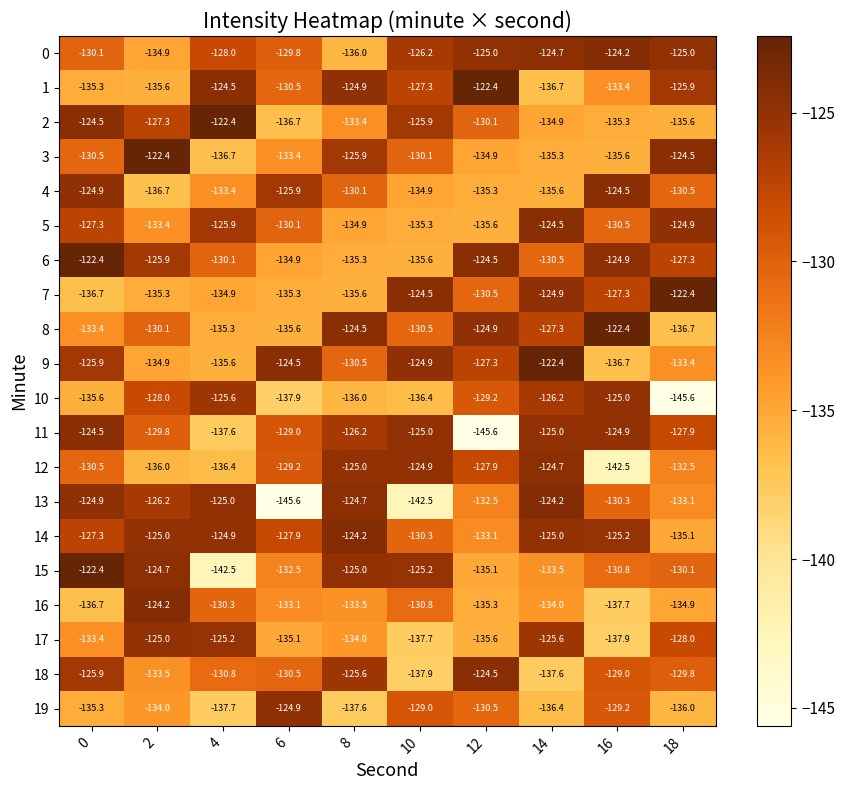

Which series has the largest total across all categories?

14